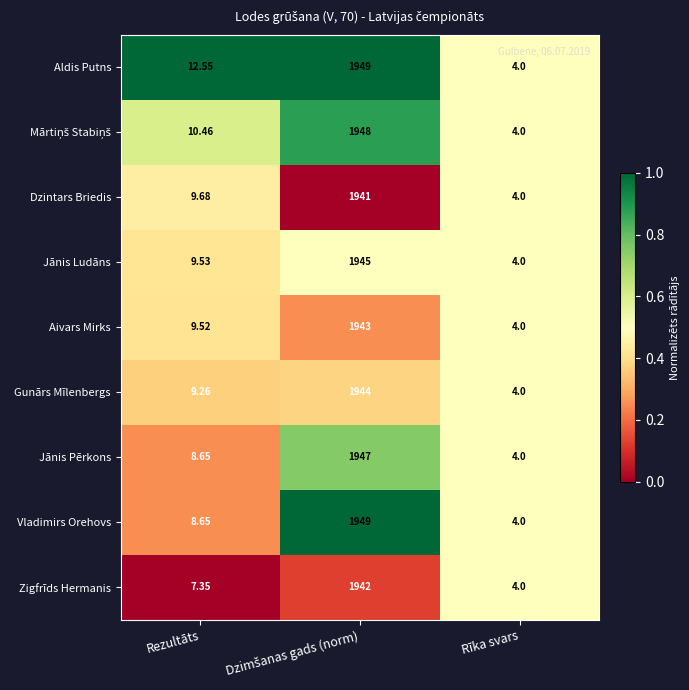

Between Rezultāts and Rīka svars, which series saw the biggest shift?

Aldis Putns